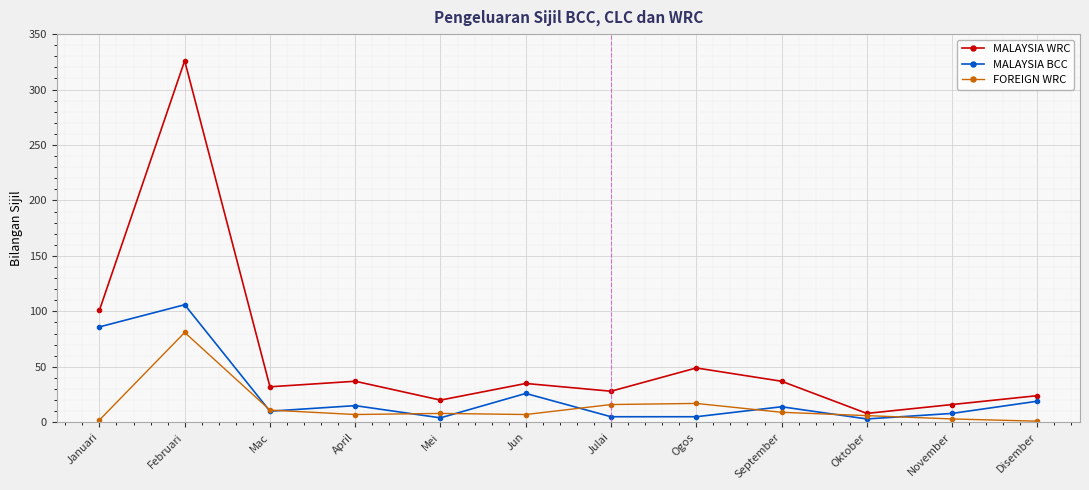

Is the value of MALAYSIA WRC at Oktober greater than the value of MALAYSIA BCC at Februari?

No